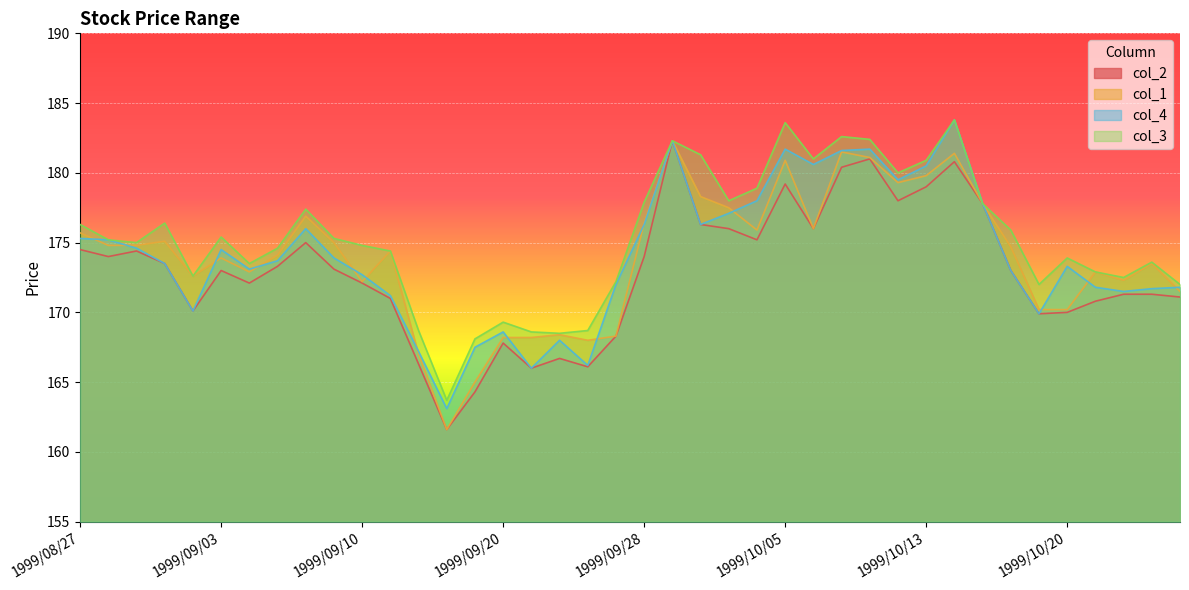

At which category does col_4 reach its first local peak?

1999/09/03